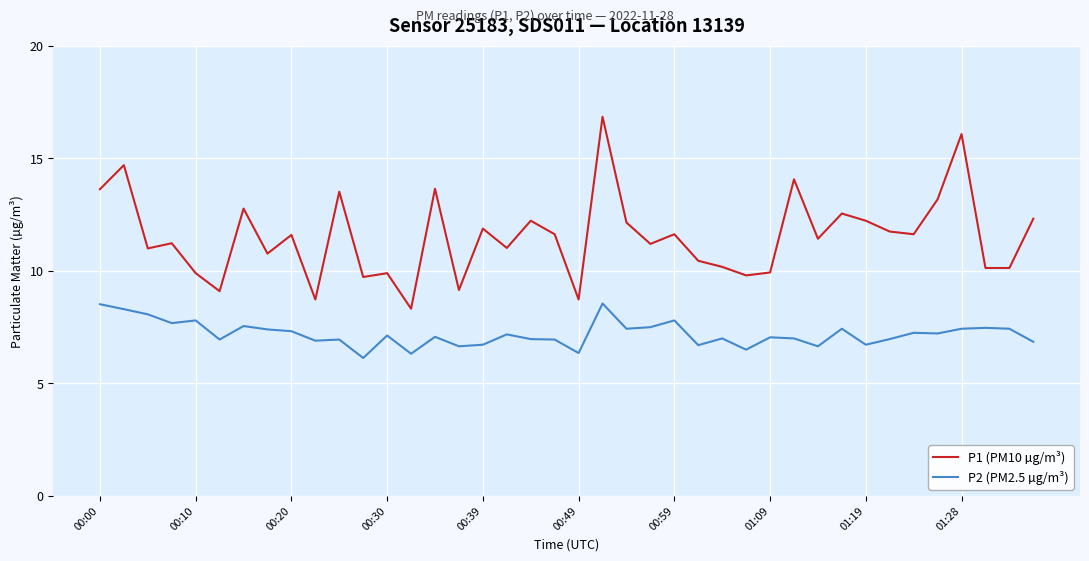

What are all the series names shown in the legend?

P1 (PM10 µg/m³), P2 (PM2.5 µg/m³)